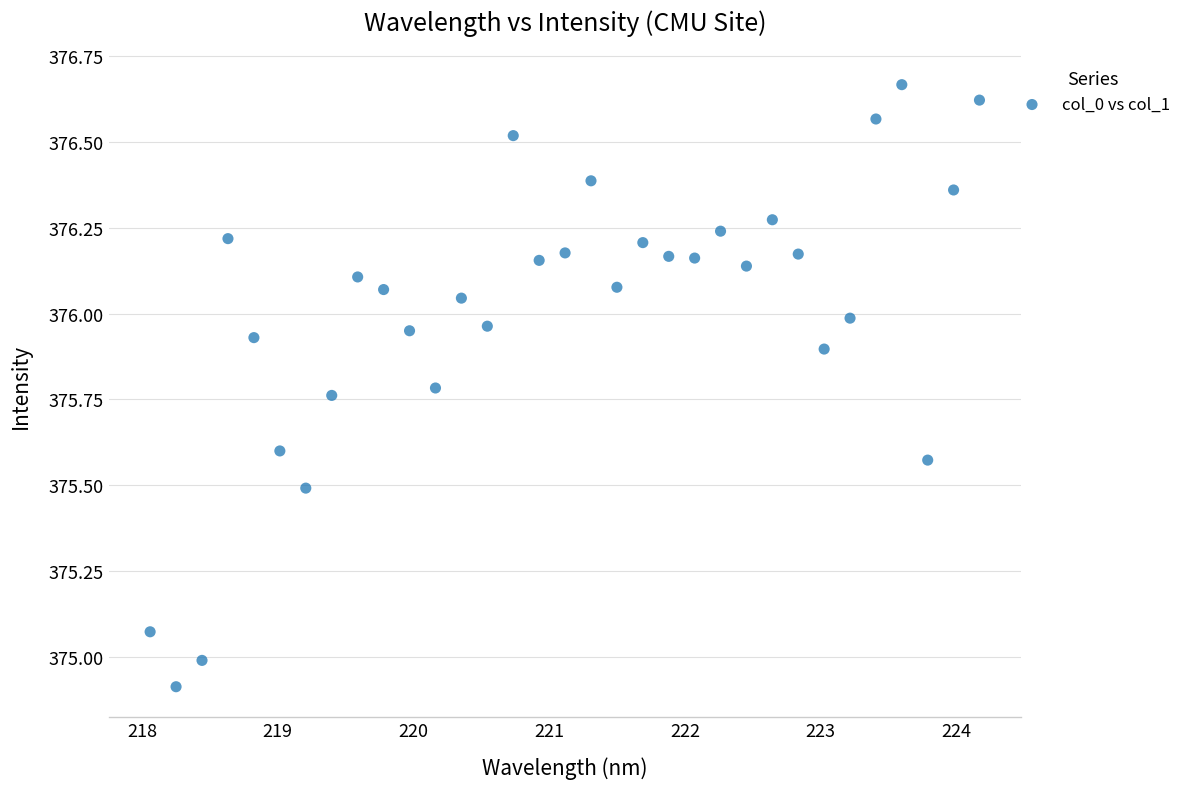

What is the range of Y values (max minus min)?

1.8